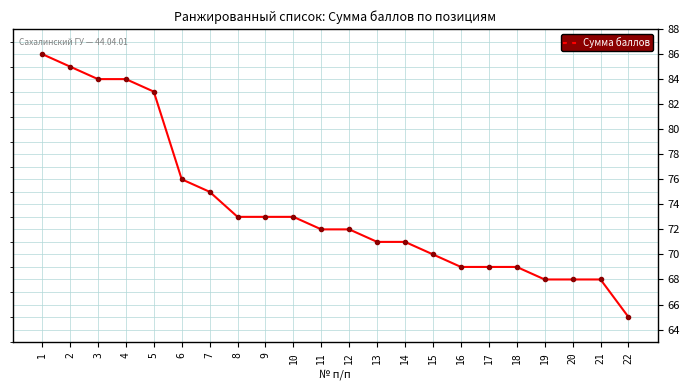

Approximately how many times larger is the value at 19 compared to 4?

0.8